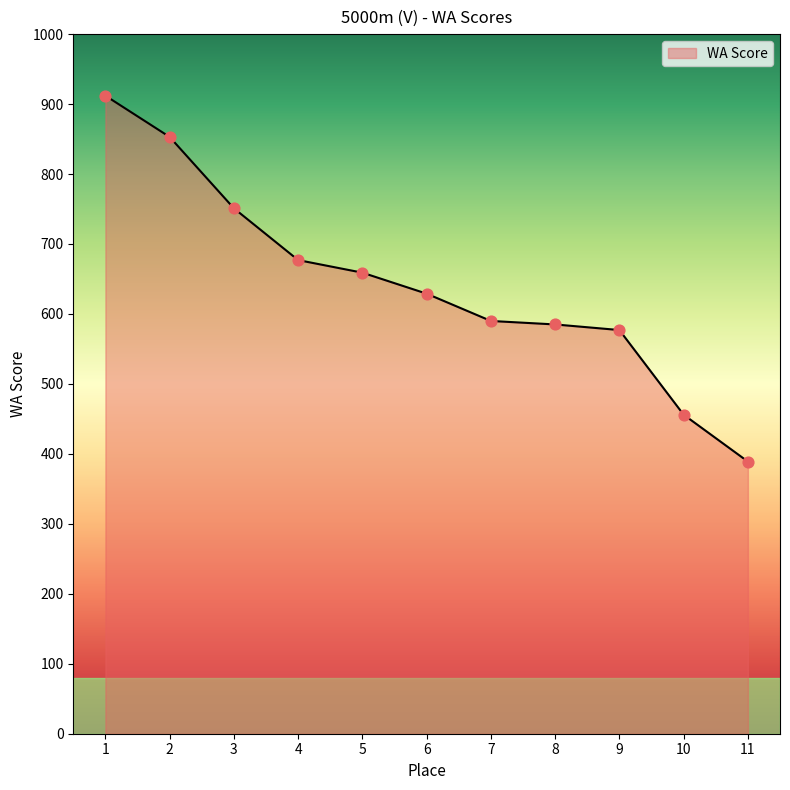

Which has a higher value, 3 or 9?

3